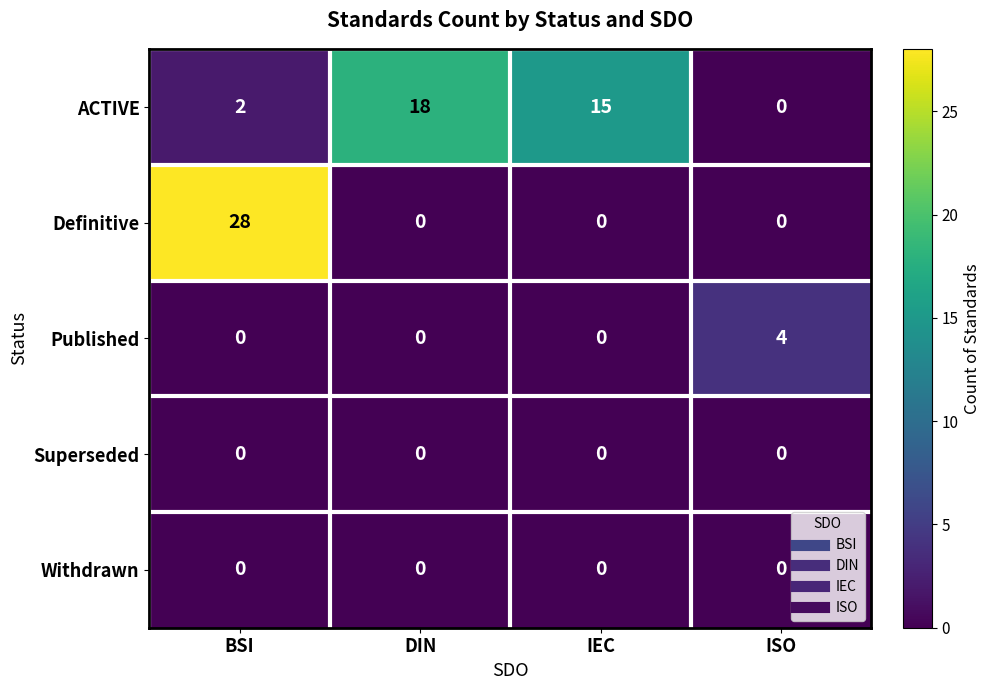

The Published series shows 2 at BSI. True or false?

False